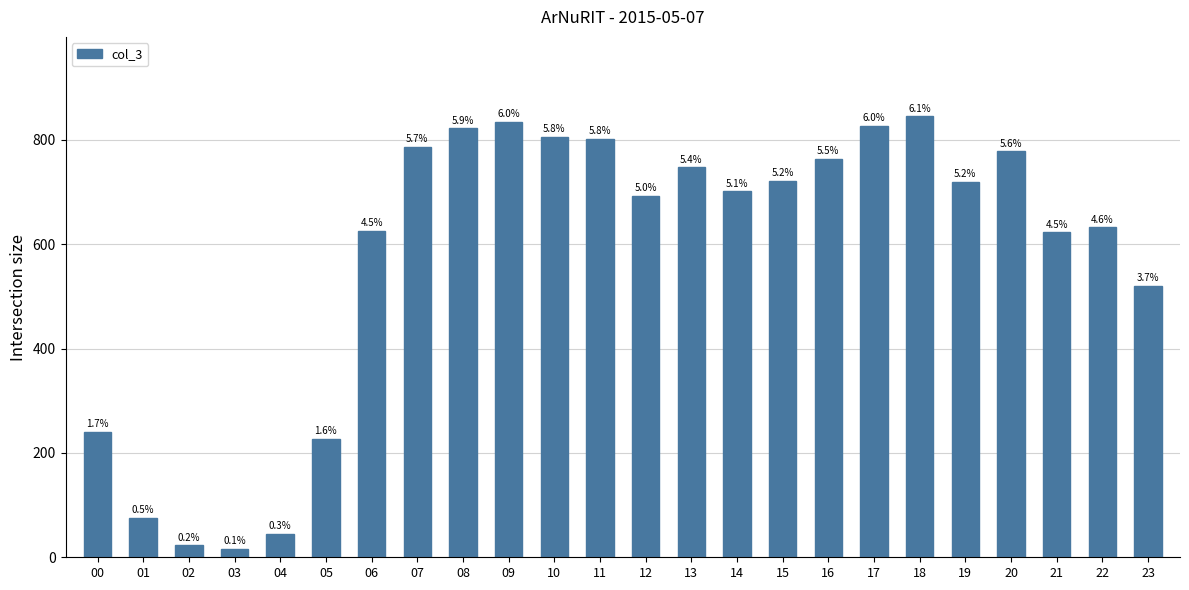

Does the chart contain any negative values?

No